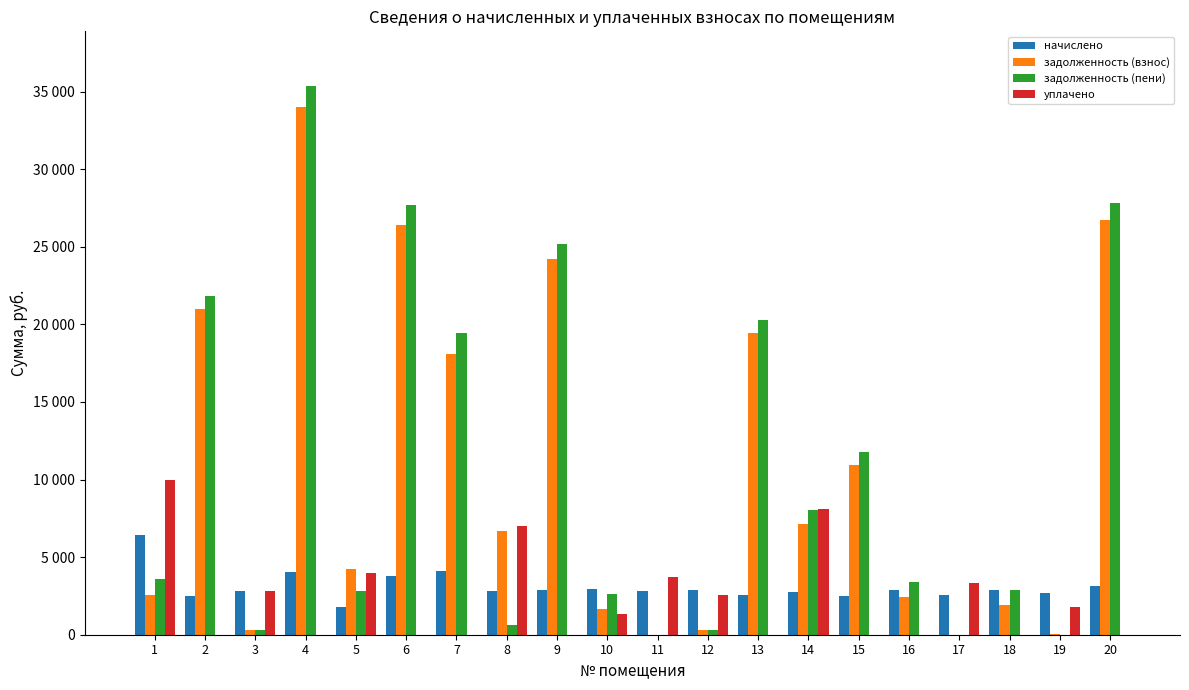

What is the sum of the начислено values at 11 and 6?

6563.7